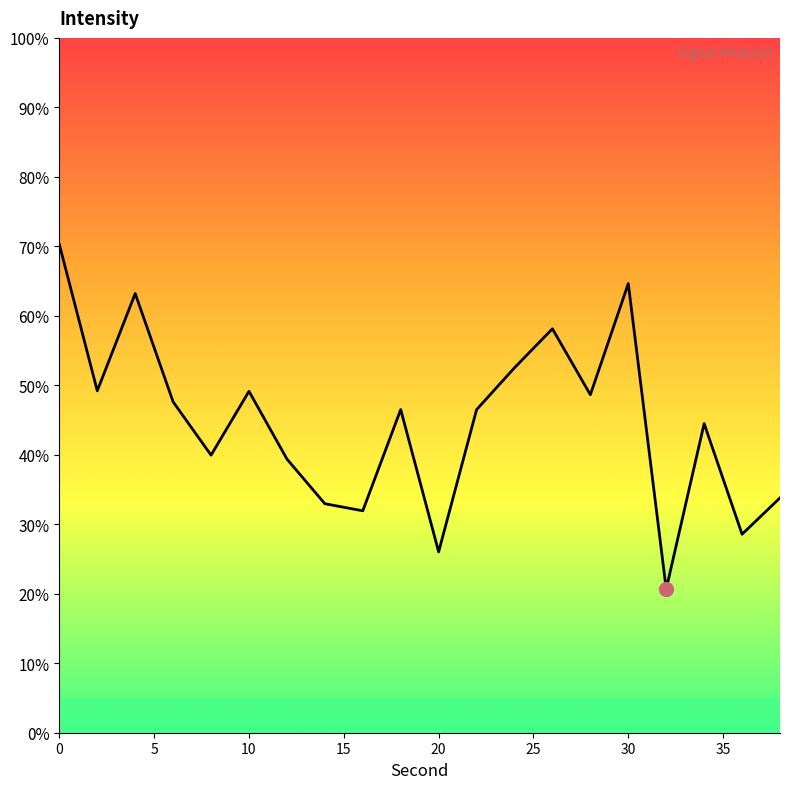

What is the difference between the maximum and minimum values?

49.6